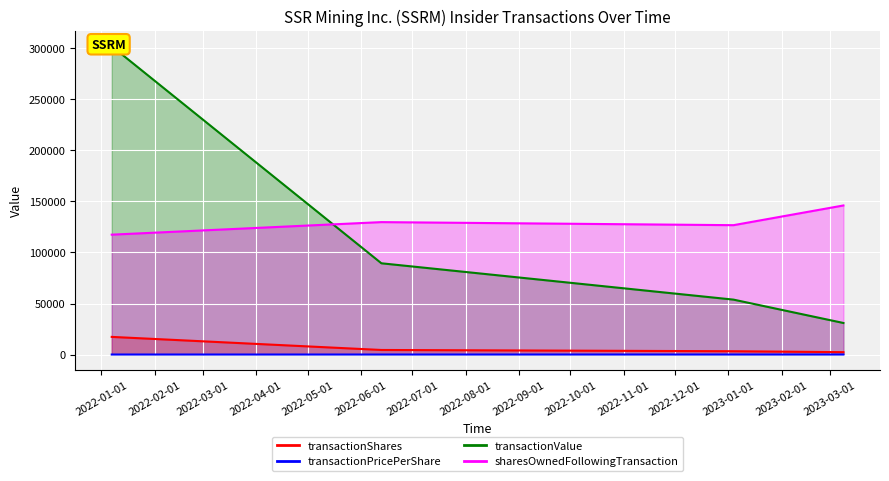

What are all the series names shown in the legend?

transactionShares, transactionPricePerShare, transactionValue, sharesOwnedFollowingTransaction